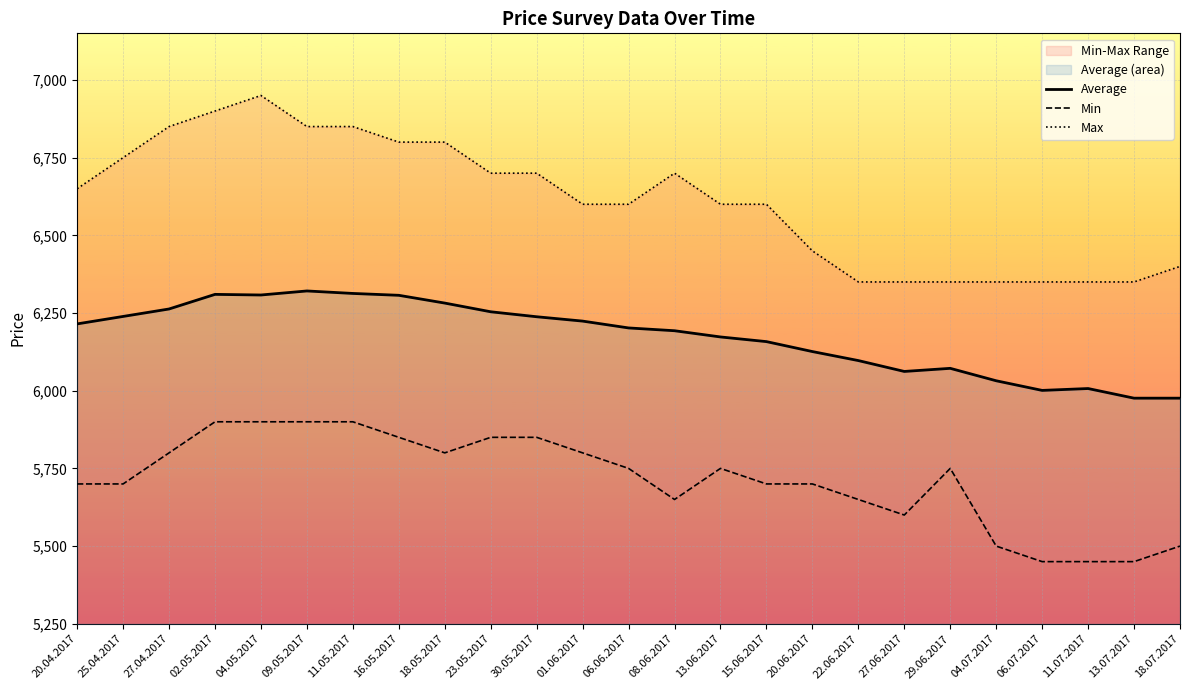

What position from the left is 13.06.2017?

15